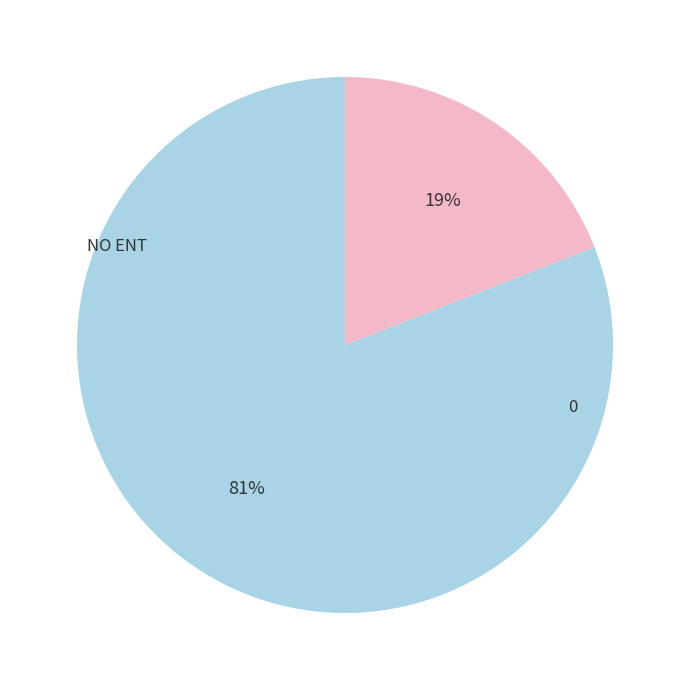

To the nearest percent, what is the combined percentage of 0 and NO ENT?

100%